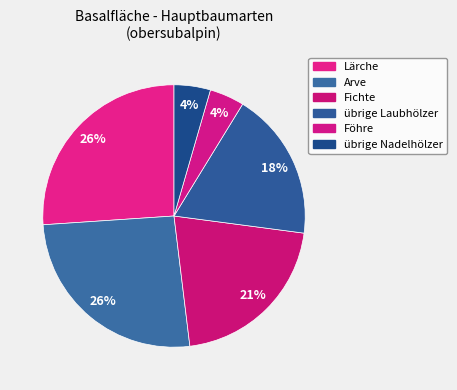

Does übrige Laubhölzer account for over 50% of the chart?

No